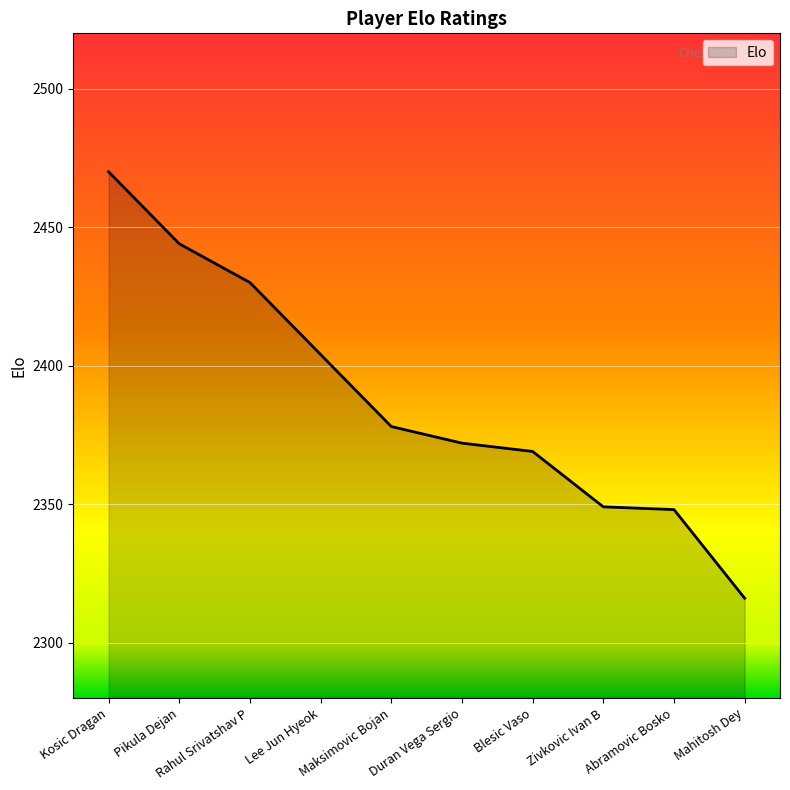

What is the sum of all values?

23880